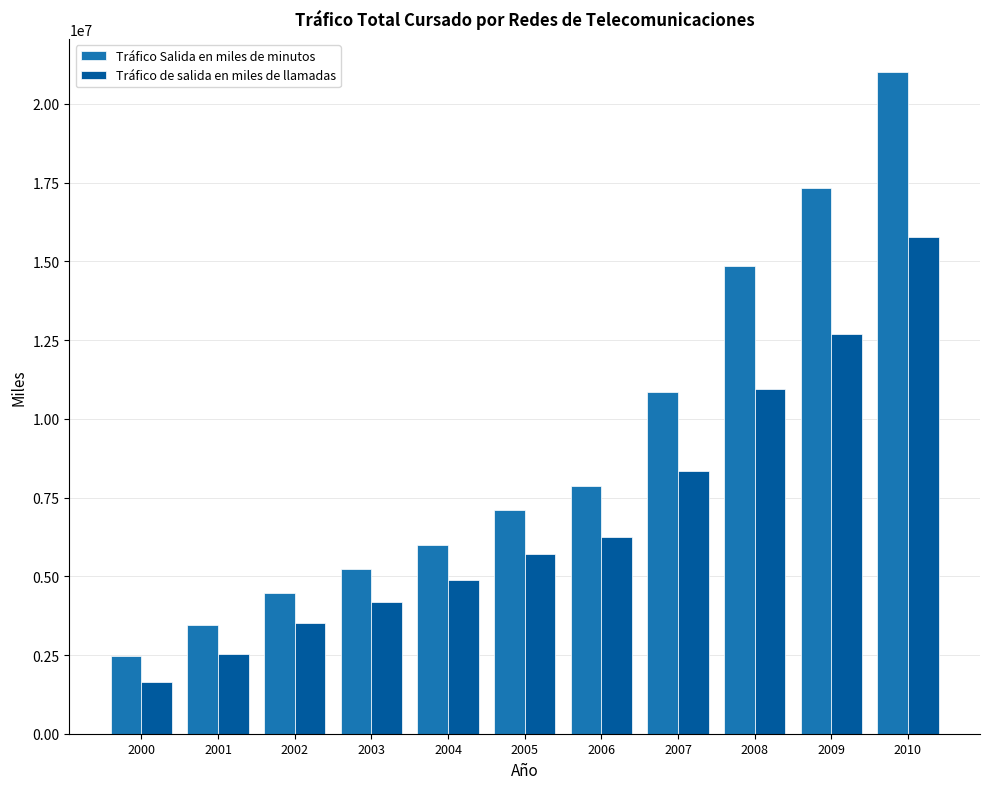

How many data points in Tráfico de salida en miles de llamadas are above 5701629?

6